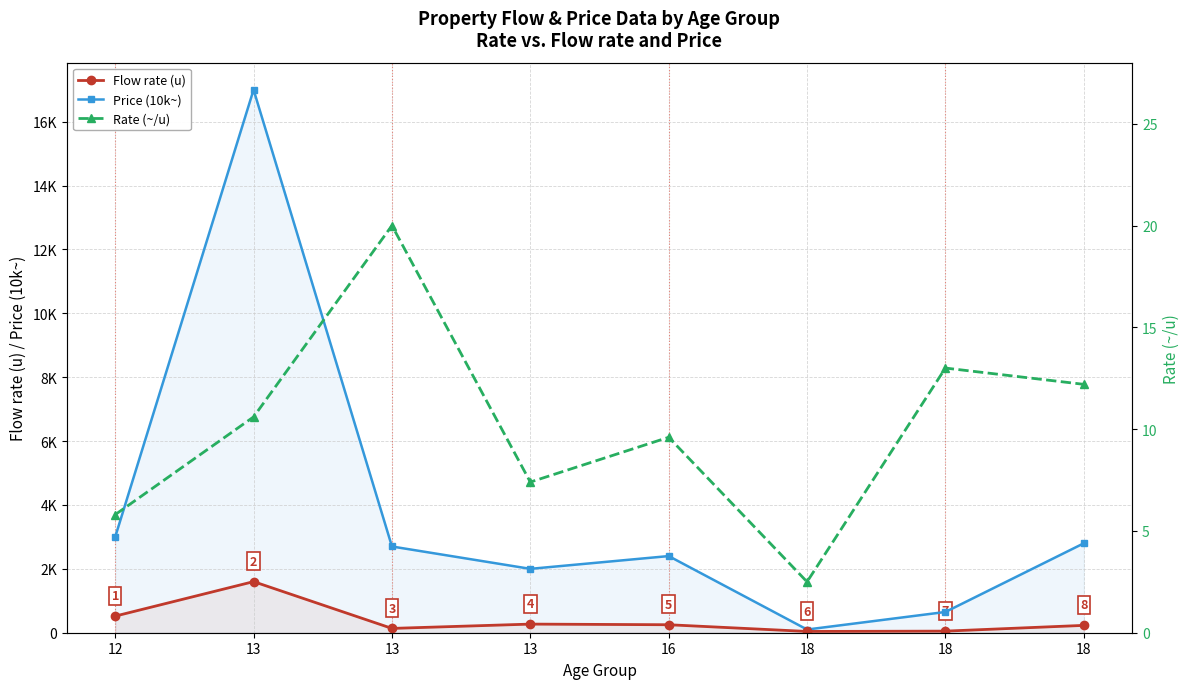

How many lines are shown in the chart?

3